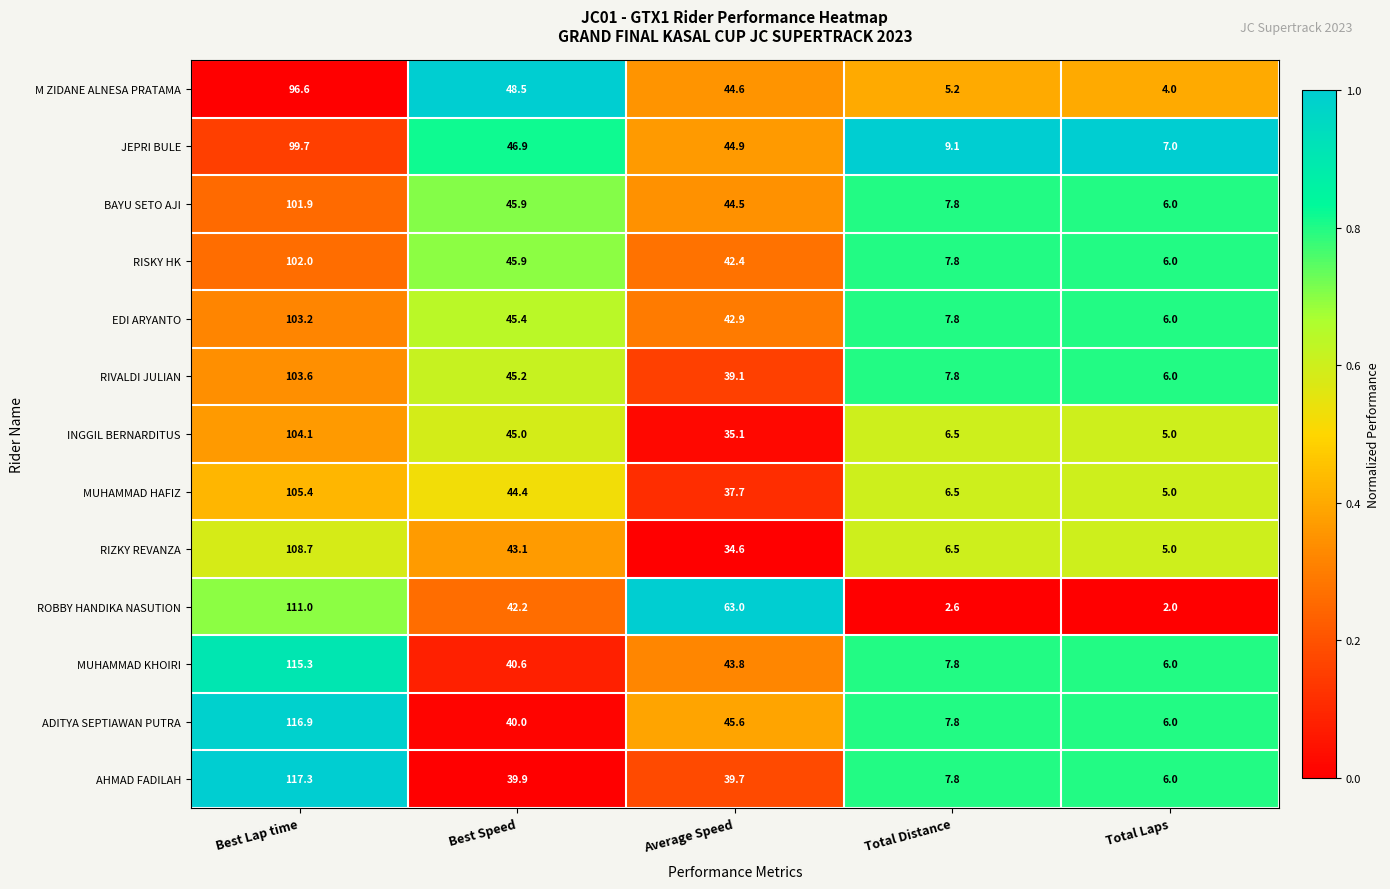

Between Best Speed and Average Speed, which series saw the biggest shift?

ROBBY HANDIKA NASUTION